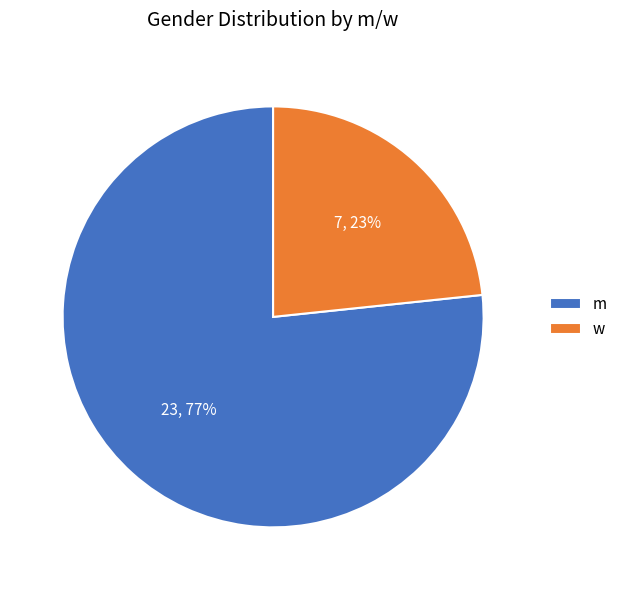

To the nearest percent, what is the combined percentage of w and m?

100%